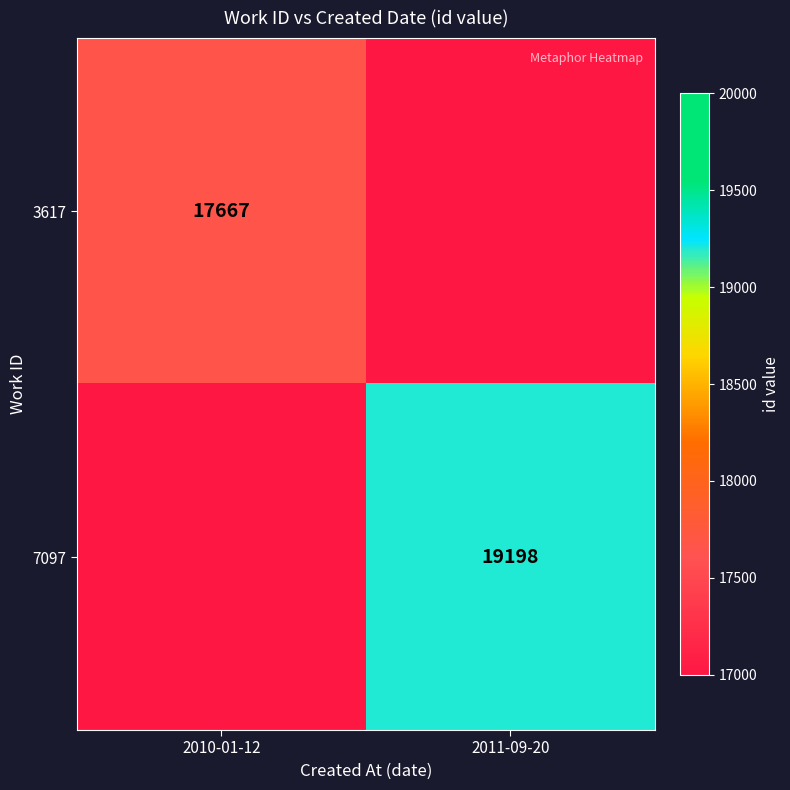

The value of 3617 at 2010-01-12 is 17667. True or false?

True